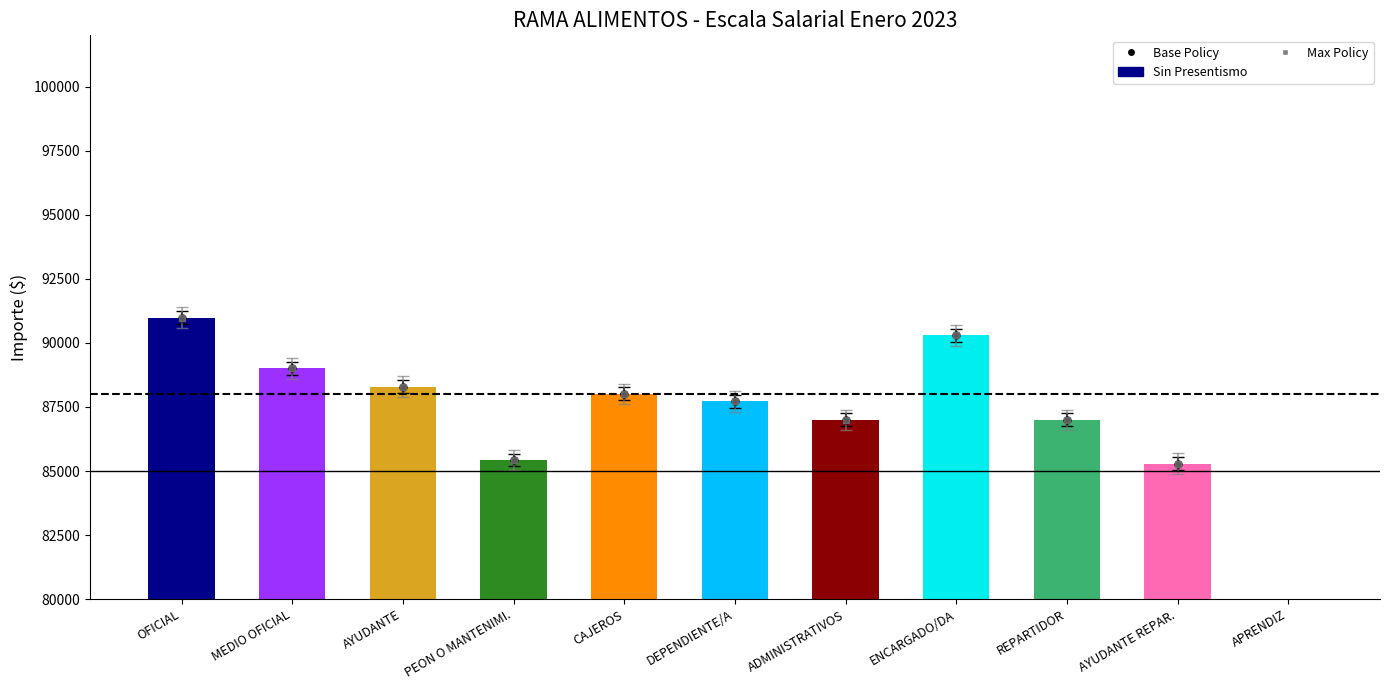

Reading right to left, extract all data points from this chart.

APRENDIZ=78988.3	AYUDANTE REPAR.=85285.7	REPARTIDOR=86997.9	ENCARGADO/DA=90298.4	ADMINISTRATIVOS=86997.9	DEPENDIENTE/A=87722.6	CAJEROS=88011.6	PEON O MANTENIMI.=85432.3	AYUDANTE=88297.2	MEDIO OFICIAL=89003.8	OFICIAL=90986.5